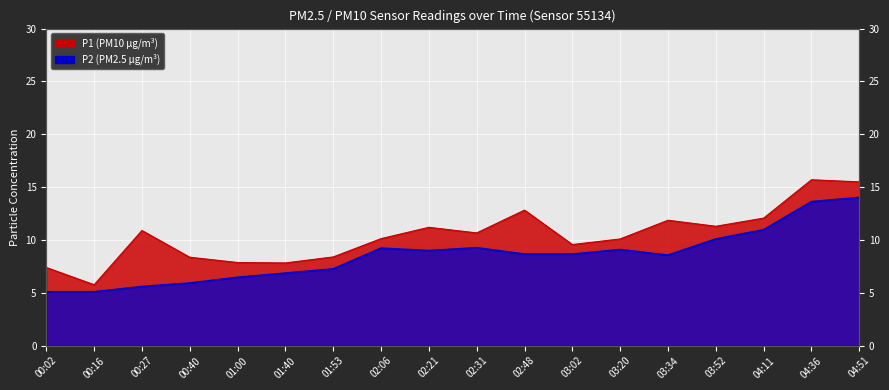

Reading left to right, what are all the values shown in this chart?

P1: 00:02=7.4	00:16=5.8	00:27=10.9	00:40=8.4	01:00=7.9	01:40=7.8	01:53=8.4	02:06=10.1	02:21=11.2	02:31=10.7	02:48=12.8	03:02=9.6	03:20=10.1	03:34=11.9	03:52=11.3	04:11=12.1	04:36=15.7	04:51=15.5
P2: 00:02=5.1	00:16=5.1	00:27=5.6	00:40=5.9	01:00=6.5	01:40=6.9	01:53=7.3	02:06=9.2	02:21=9.0	02:31=9.3	02:48=8.7	03:02=8.7	03:20=9.1	03:34=8.6	03:52=10.1	04:11=11.0	04:36=13.6	04:51=14.0